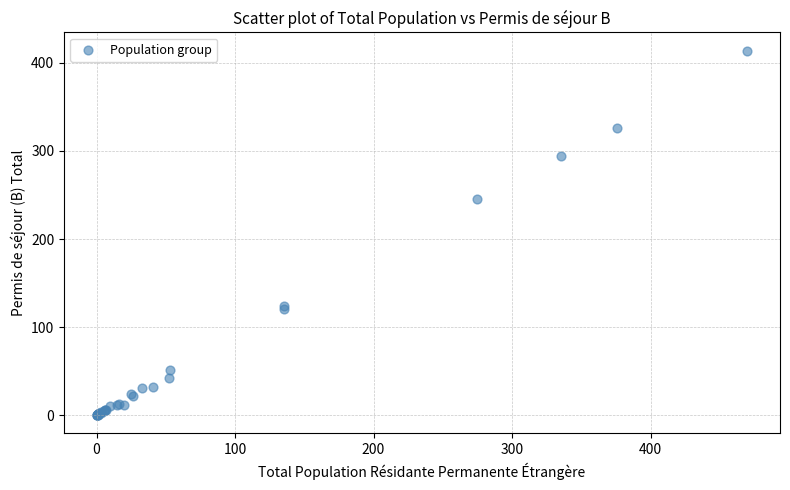

What Y value in the scatter plot is closest to 207?

246